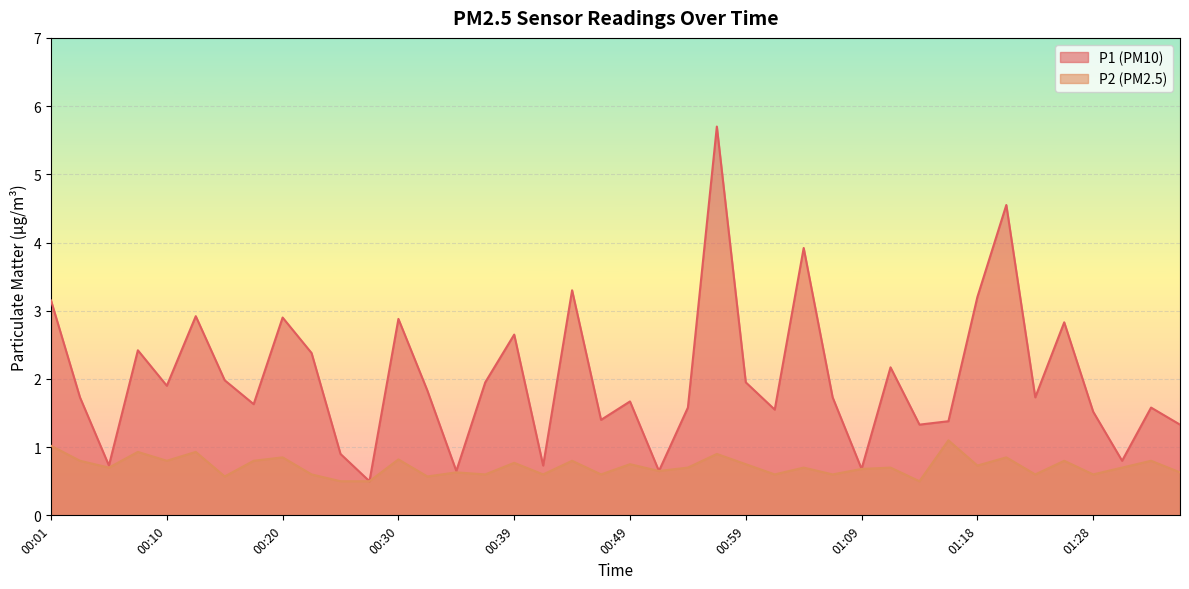

True or false: P1 and P2 cross at least once.

False